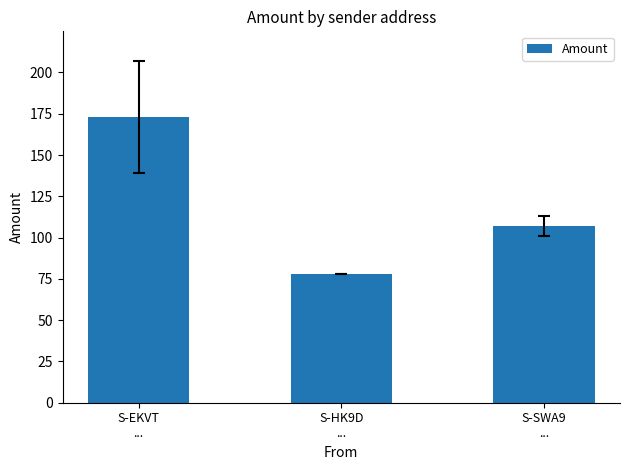

True or false: the data shows 50 at S-SWA9
....

False